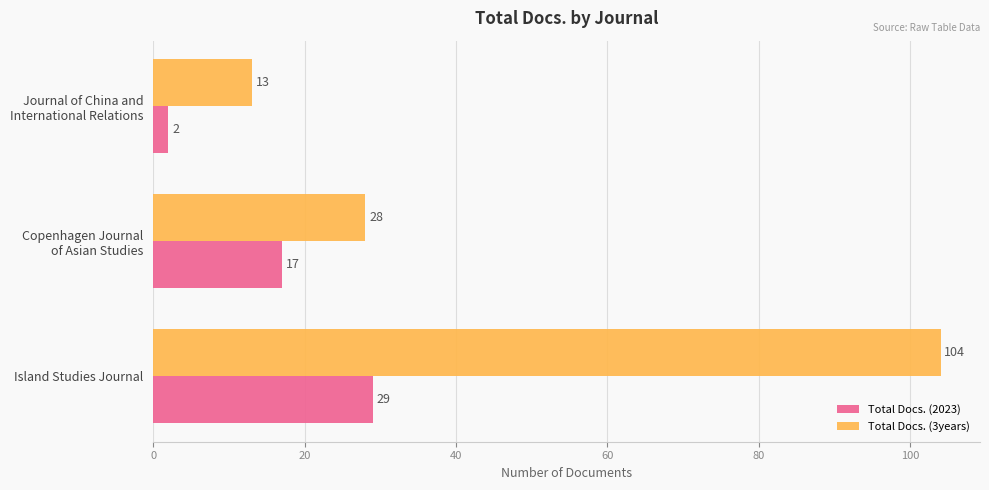

What is the maximum value shown in the chart?

104